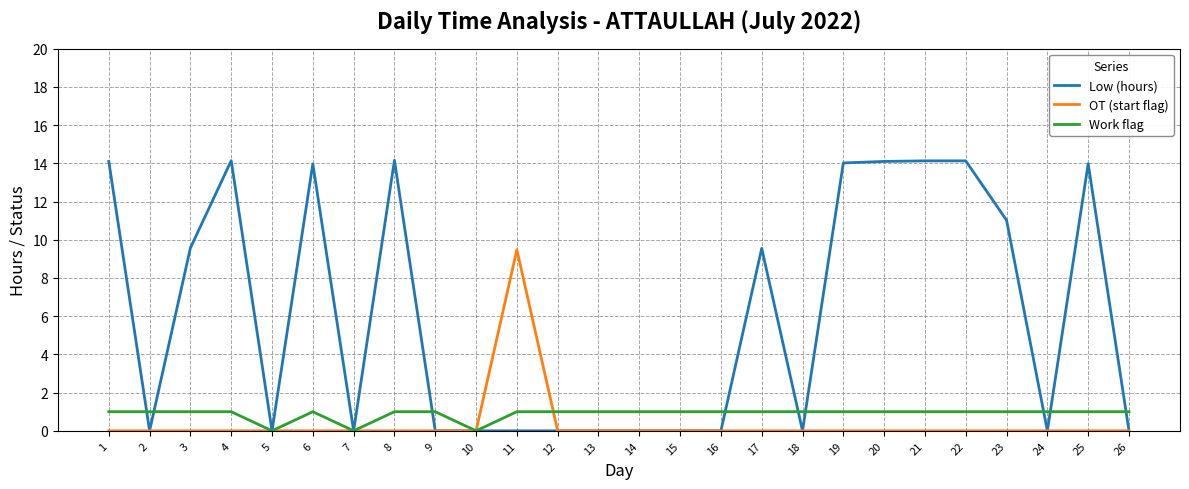

What is the highest value of the OT (start flag) series?

9.5